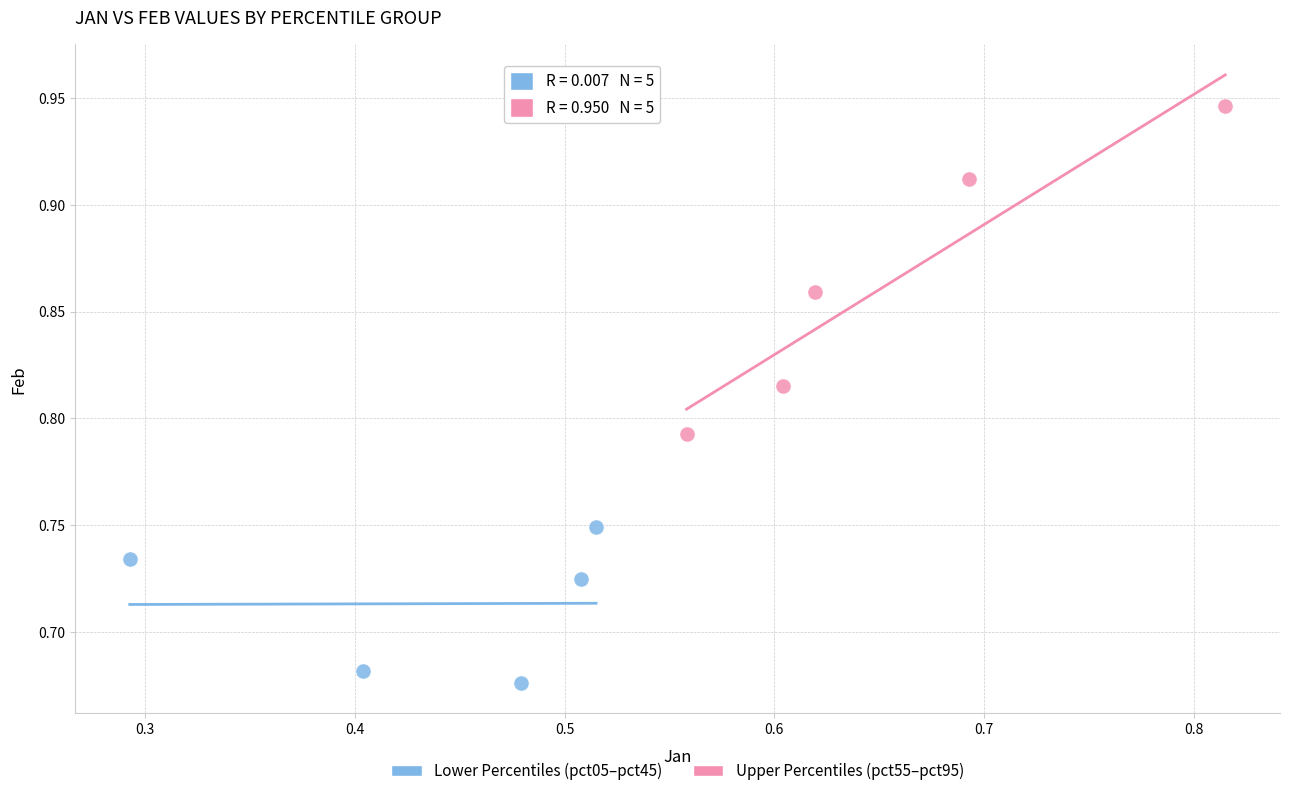

Which series reaches the minimum Y coordinate?

Lower Percentiles (pct05–pct45)